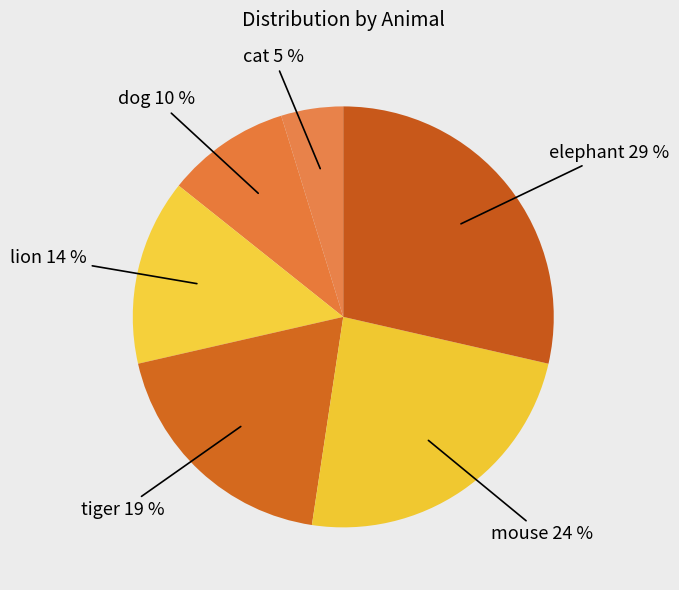

Is there a majority slice in this chart?

No